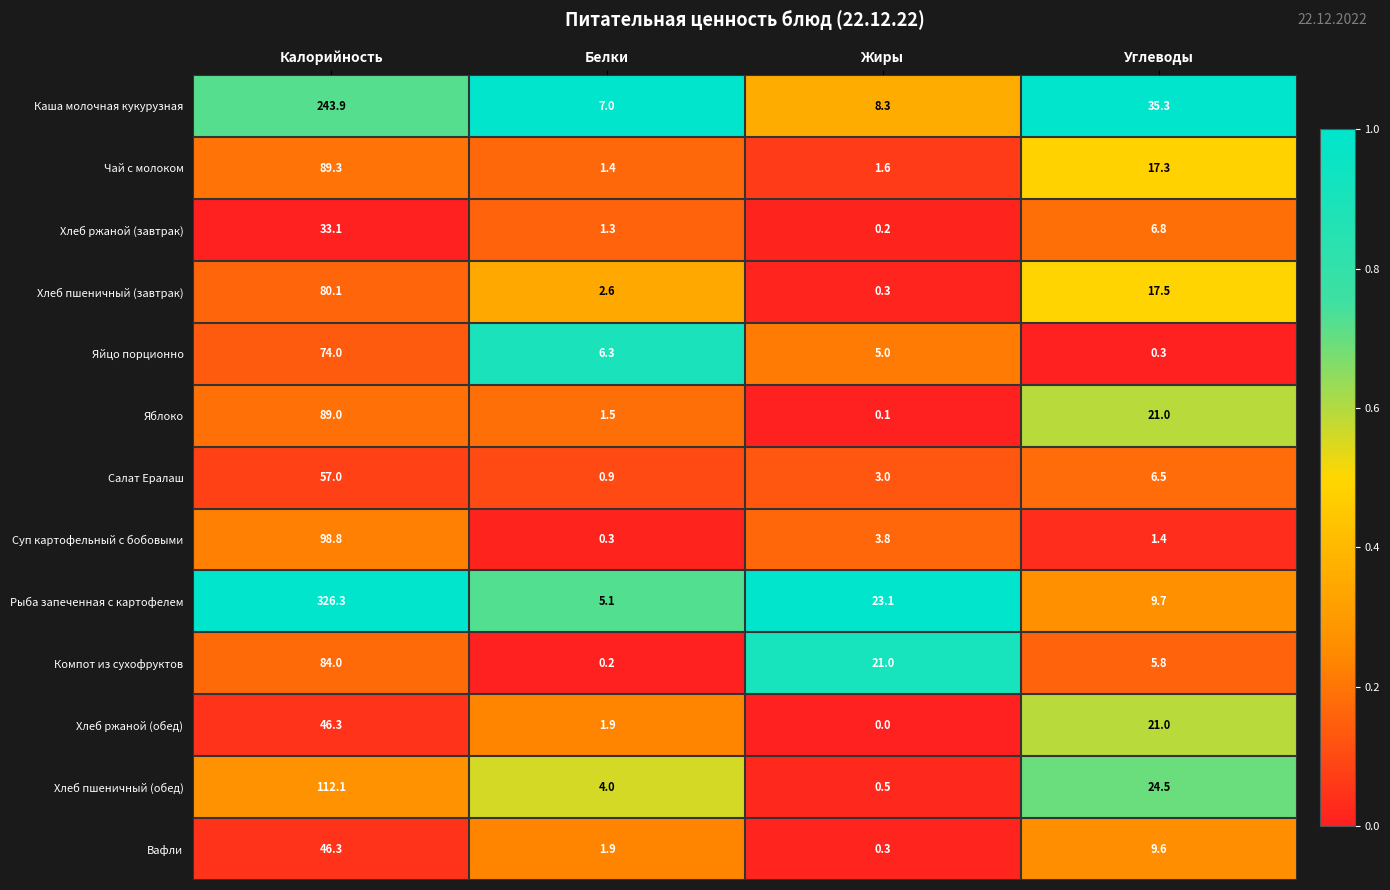

At which label is Каша молочная кукурузная closest to 125?

Углеводы